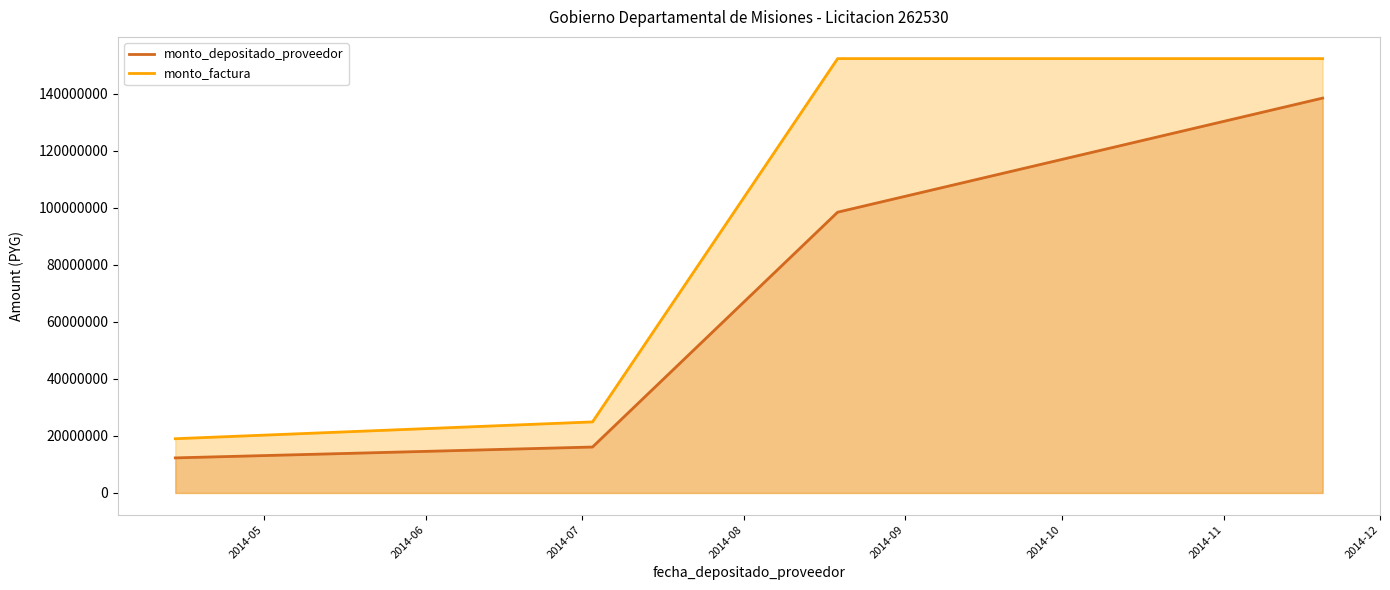

What is the value of the monto_factura point at the 3rd from the left?

152267500